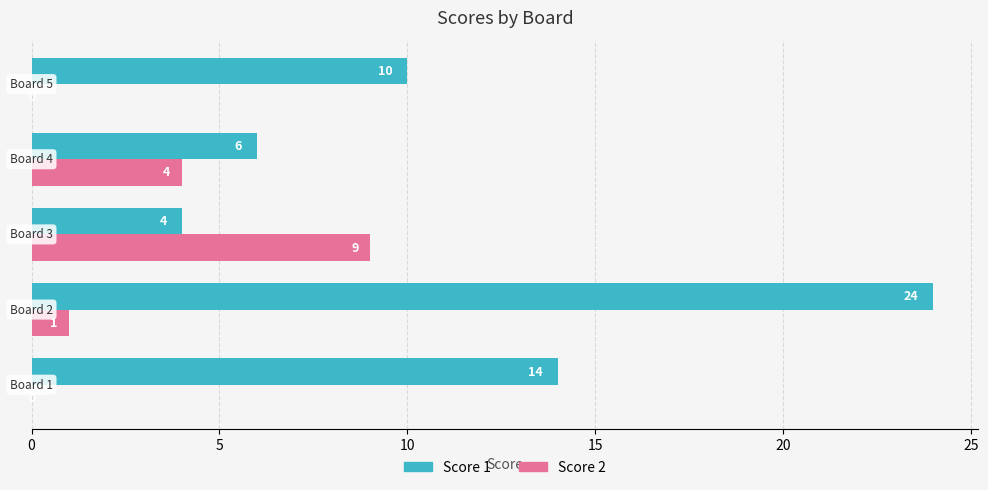

What is the highest value of the Score 1 series?

24